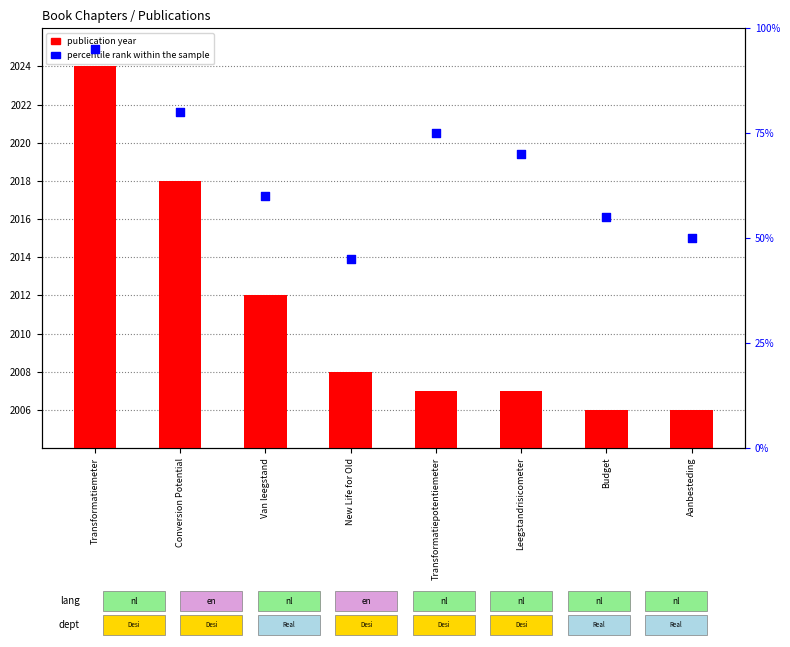

What are all the series names shown in the legend?

publication year, percentile rank within the sample